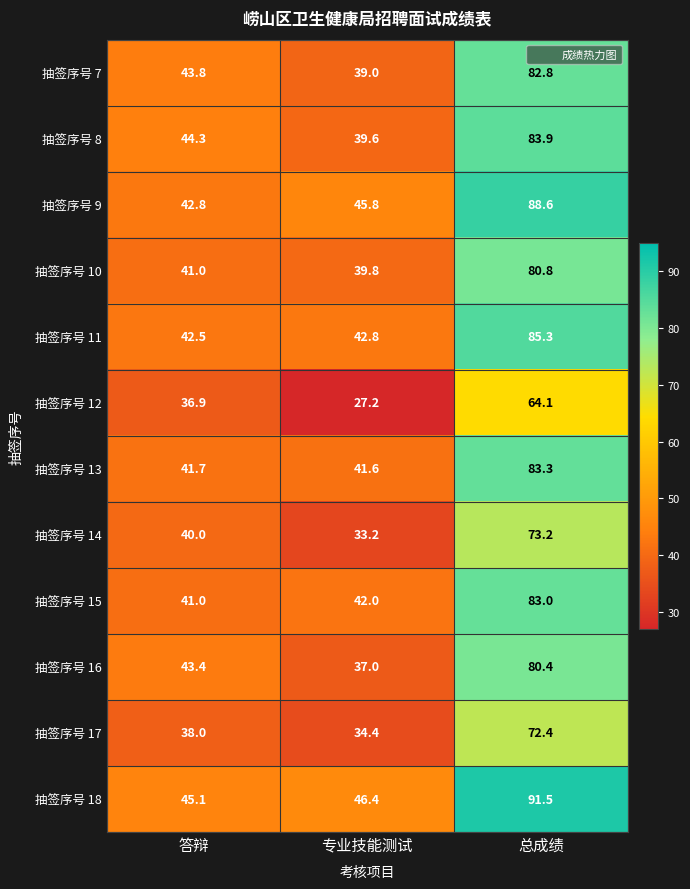

Is it true that 抽签序号 11 equals 25.3 at 答辩?

False